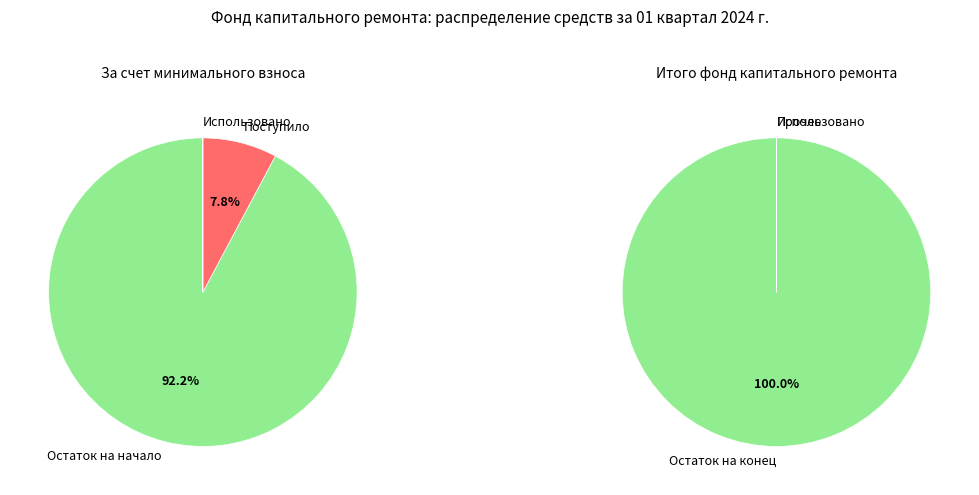

To the nearest percent, what portion does Остаток на начало периода represent?

92%